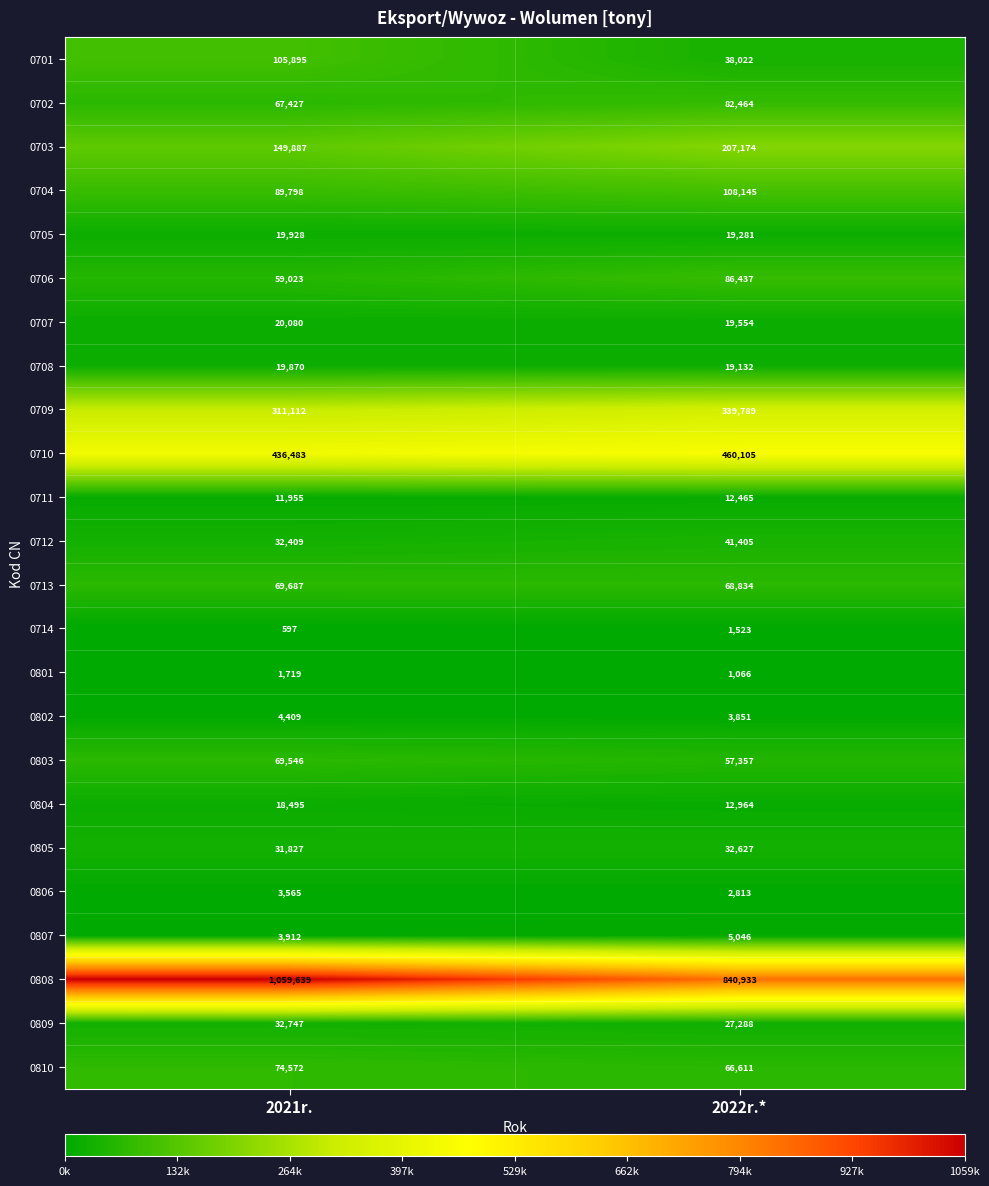

At which category is the sum across all series the highest?

2021r.